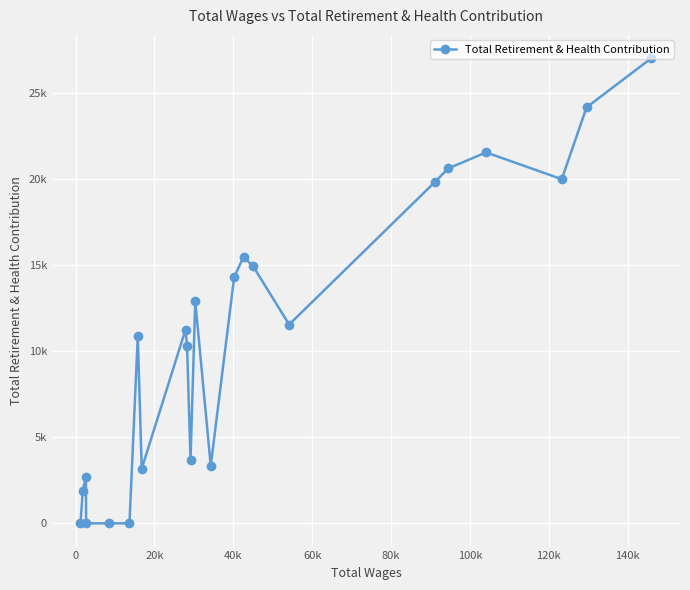

Count the number of data series in this chart.

1